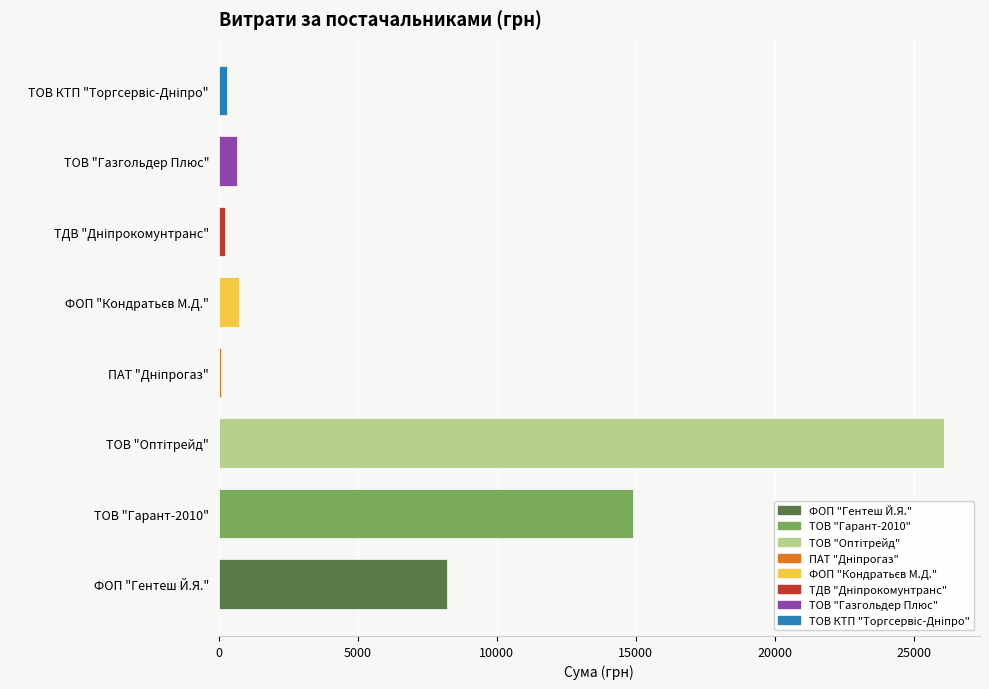

The chart shows a value of 5569.4 at ФОП "Гентеш Й.Я.". True or false?

False